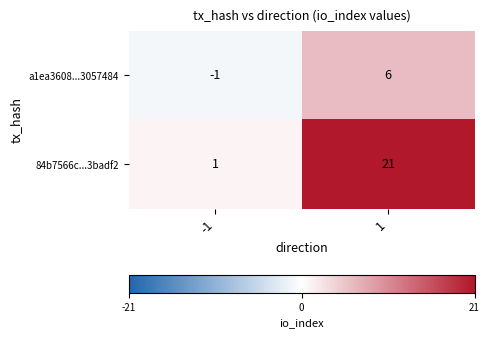

At how many categories does at least one series exceed 13?

1